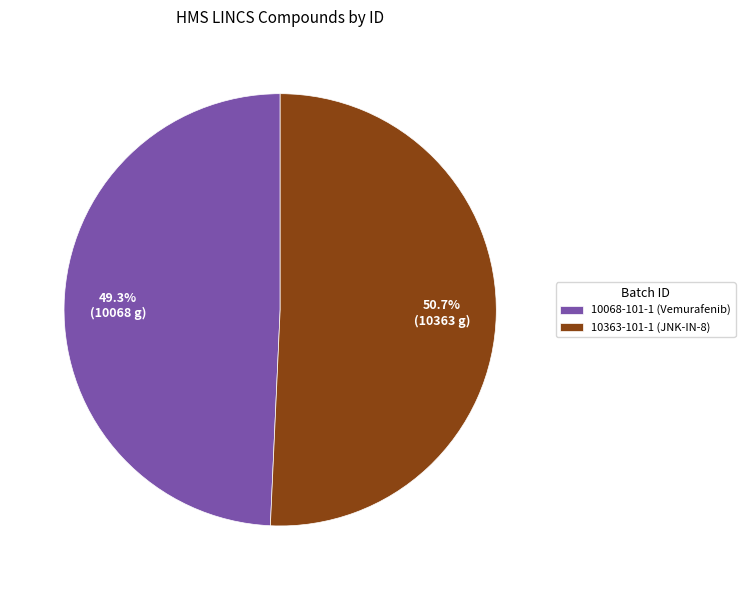

Count the number of slices in the pie.

2